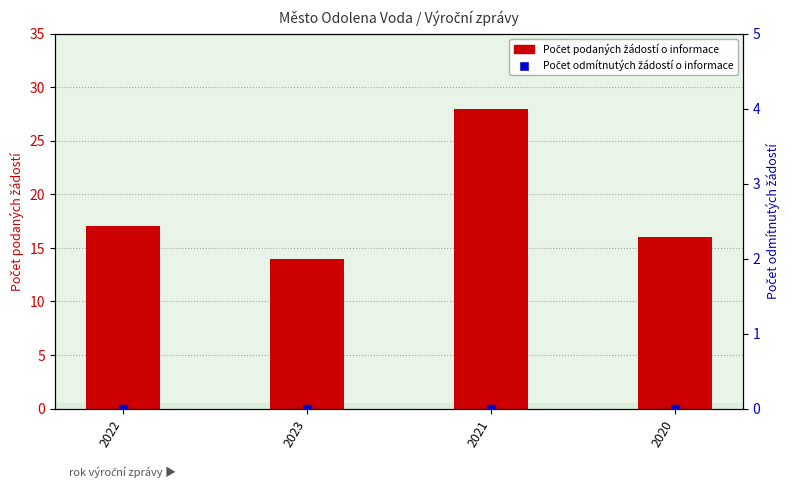

Which series has the largest Y range (max minus min)?

Počet podaných žádostí o informace